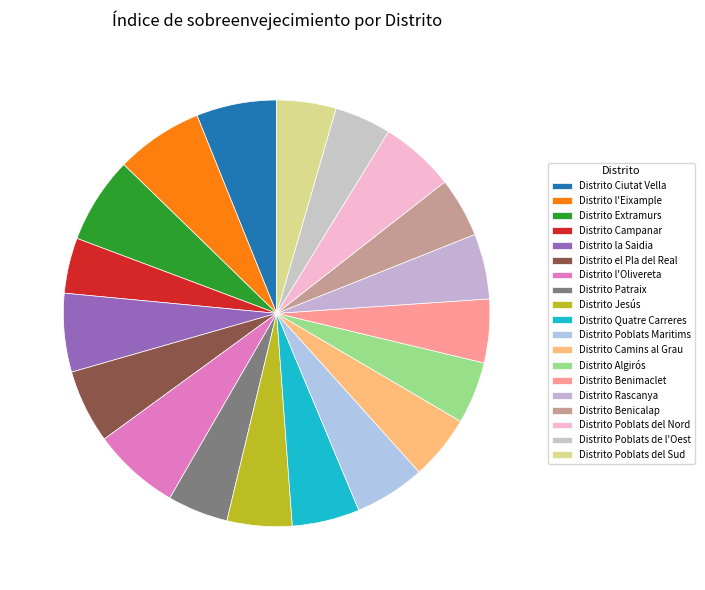

Count the number of slices in the pie.

19